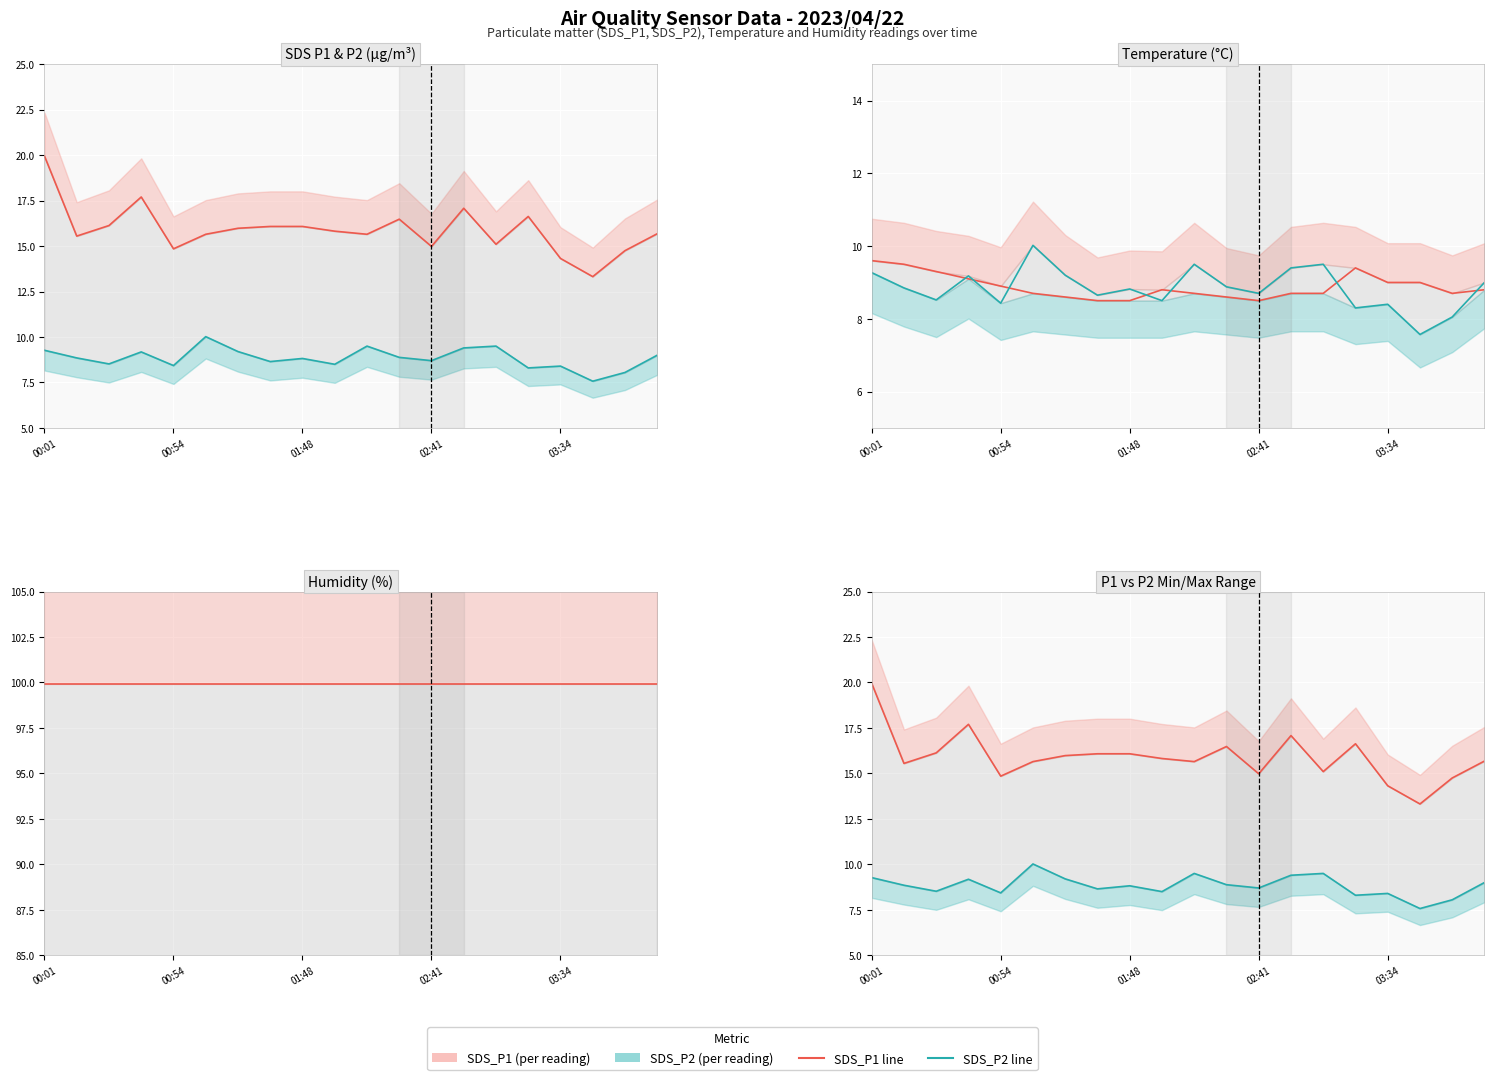

Between 00:54 and 17, which series saw the biggest shift?

SDS_P1